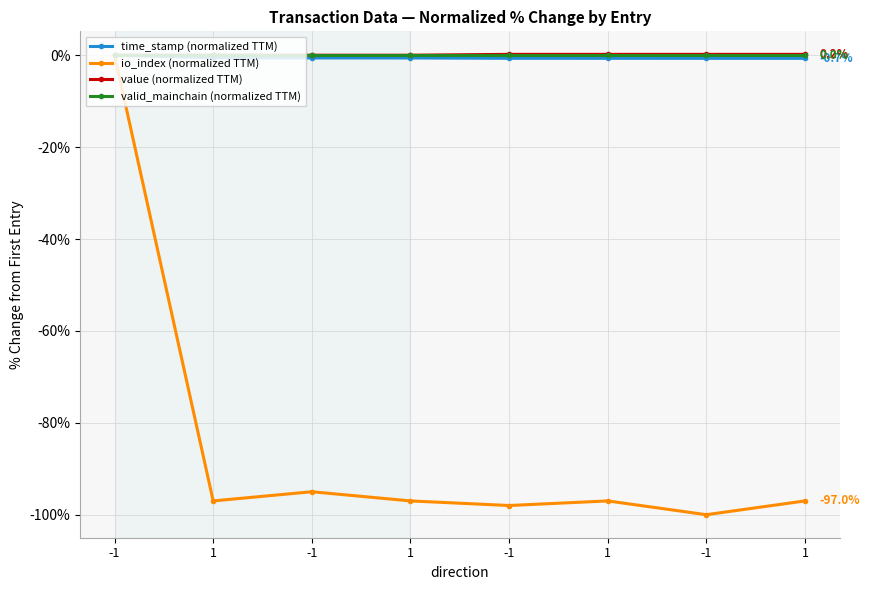

Which label corresponds to the smallest value in the chart?

-1